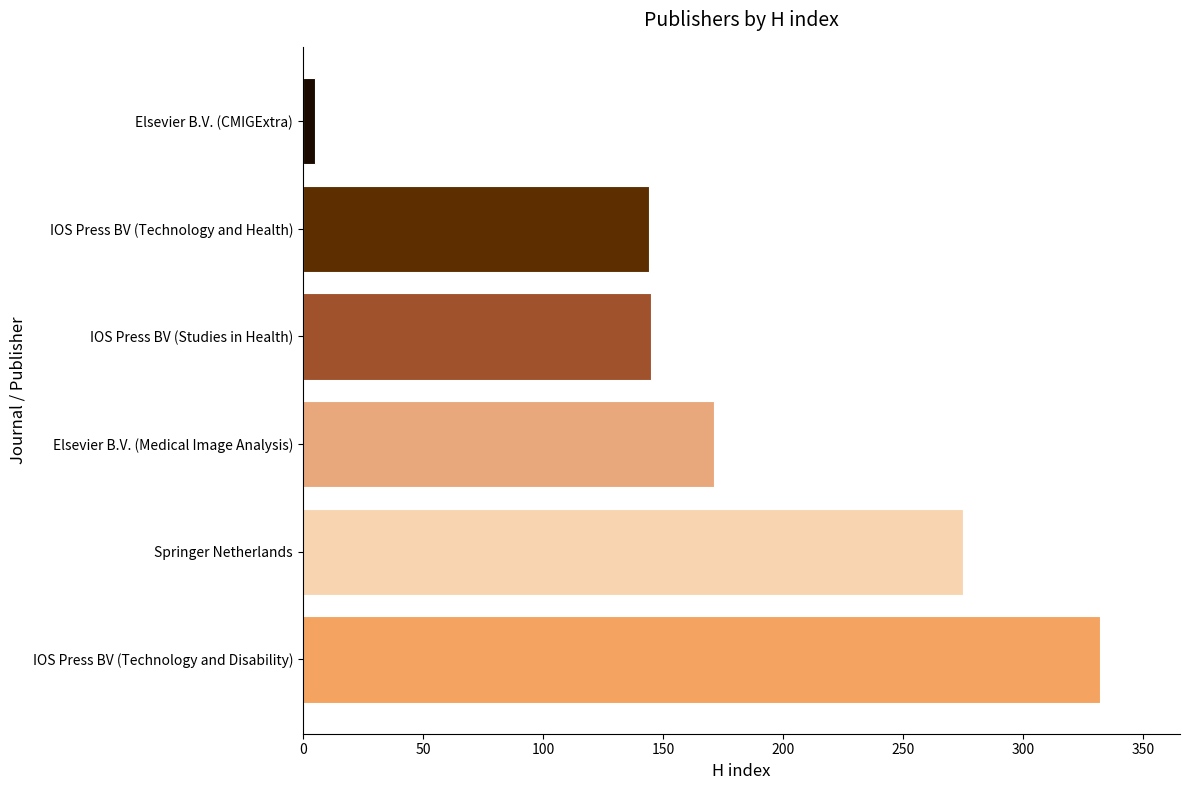

What is the greatest value displayed?

332